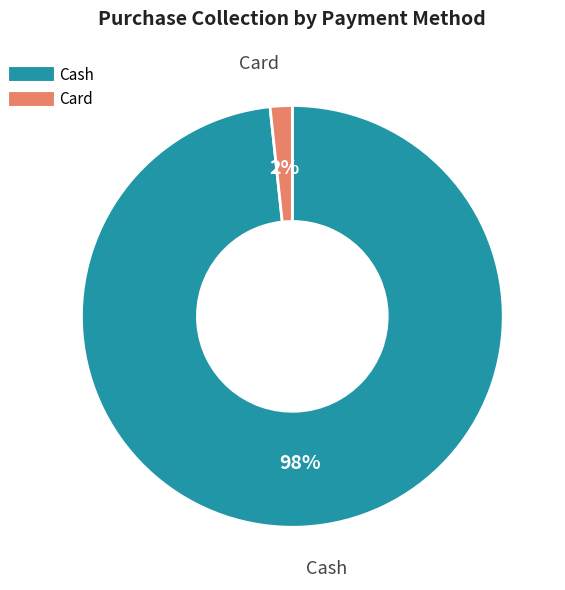

The Cash slice represents 98% of the pie. True or false?

True